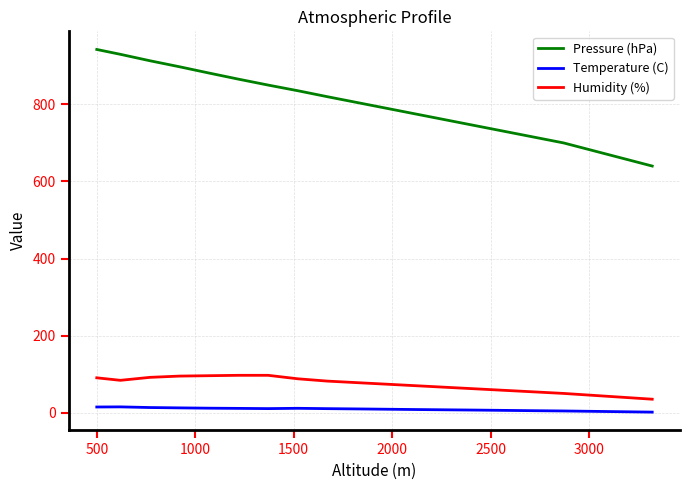

What are all the series names shown in the legend?

Pressure (hPa), Temperature (C), Humidity (%)